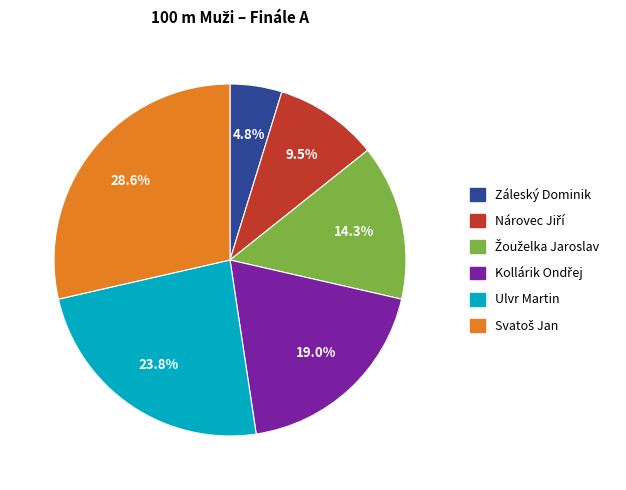

Which slice is the smallest?

Záleský Dominik